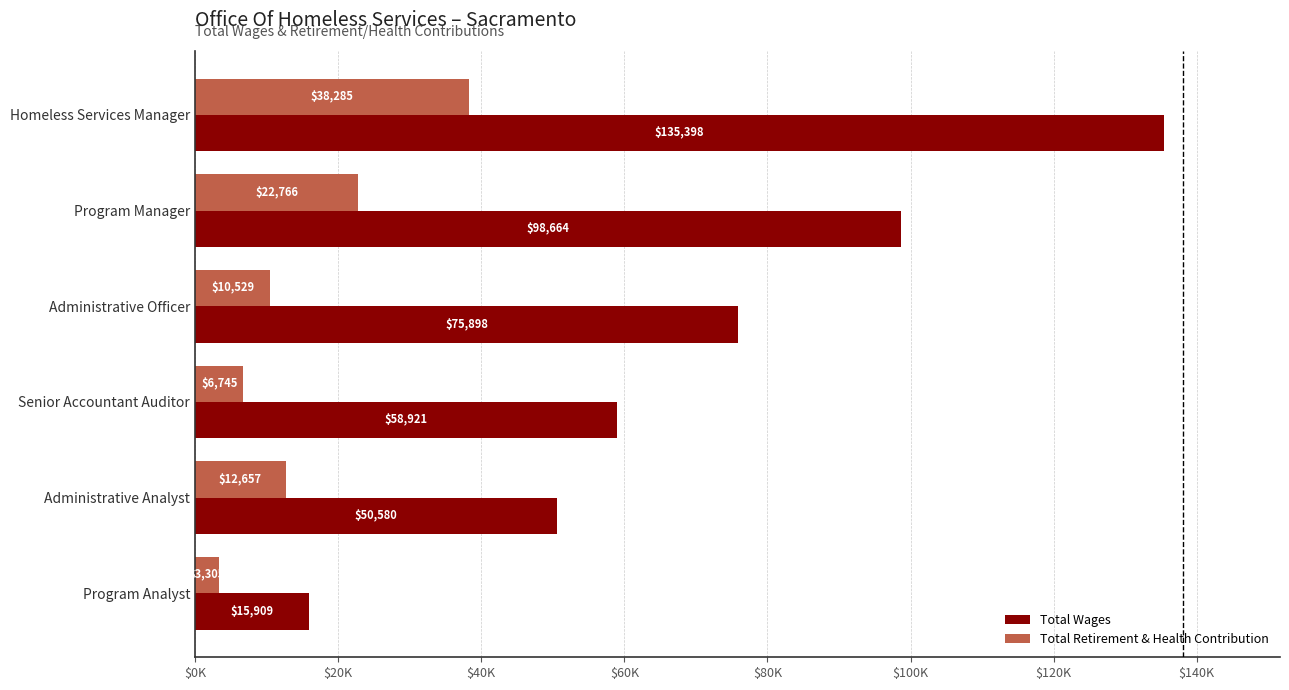

At which label is Total Wages closest to 75653?

Administrative Officer